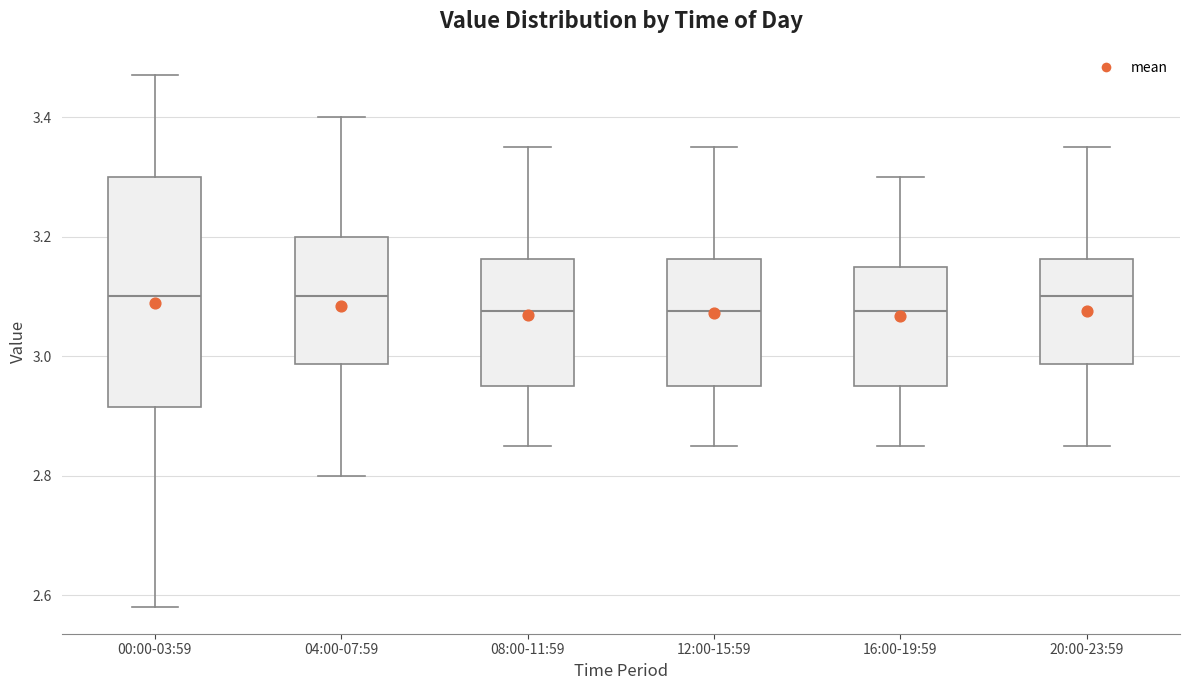

Reading left to right, read every box against the y-axis: the position of its median line, the range the box covers, and the ends of its whiskers. The values are not printed on the chart, so give them approximately, as read against the axis.

00:00-03:59: median 3.10, box 2.92 to 3.30, whiskers 2.58 to 3.48
04:00-07:59: median 3.10, box 2.98 to 3.20, whiskers 2.80 to 3.40
08:00-11:59: median 3.08, box 2.96 to 3.16, whiskers 2.86 to 3.36
12:00-15:59: median 3.08, box 2.96 to 3.16, whiskers 2.86 to 3.36
16:00-19:59: median 3.08, box 2.96 to 3.16, whiskers 2.86 to 3.30
20:00-23:59: median 3.10, box 2.98 to 3.16, whiskers 2.86 to 3.36